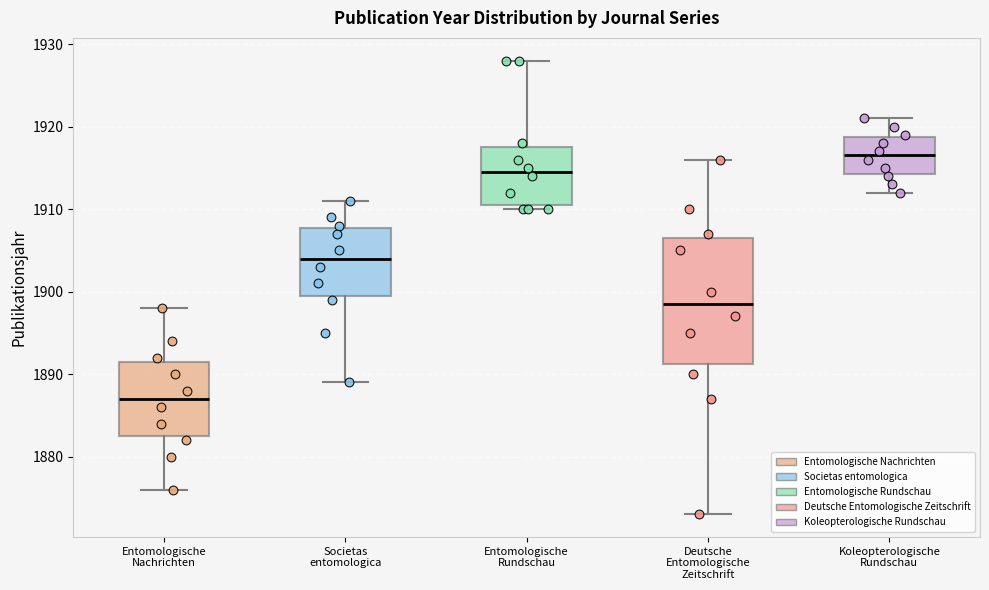

Which box has the highest median line?

Koleopterologische Rundschau